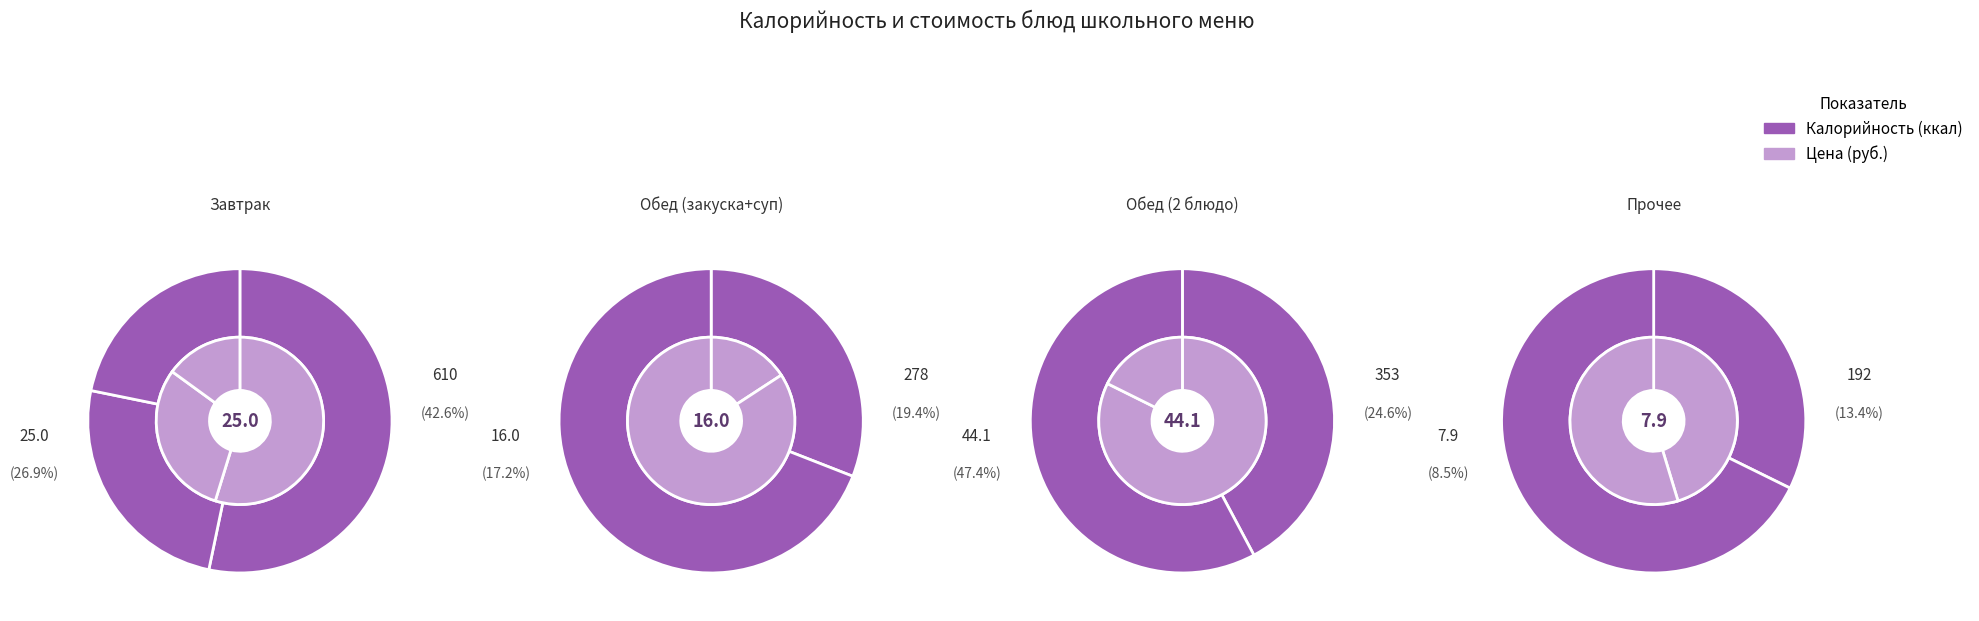

Which series has the widest spread of values?

Калорийность